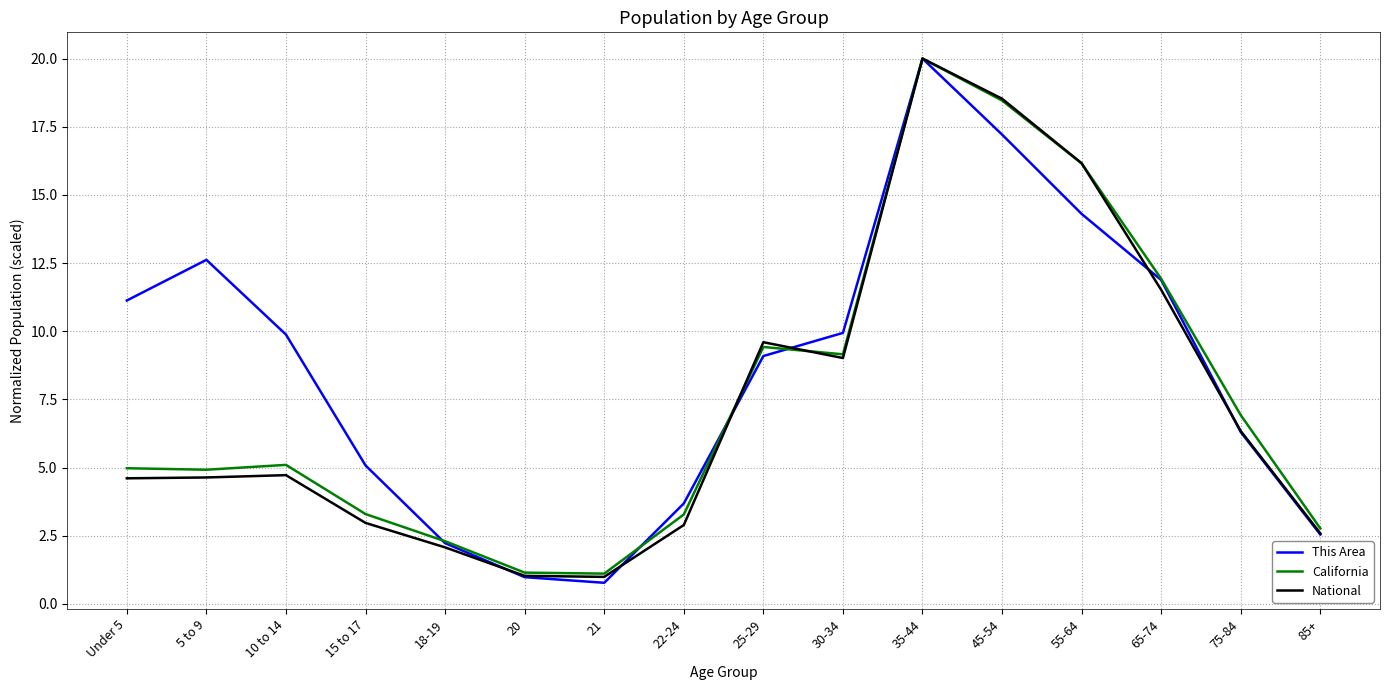

What position from the right is 55-64?

4